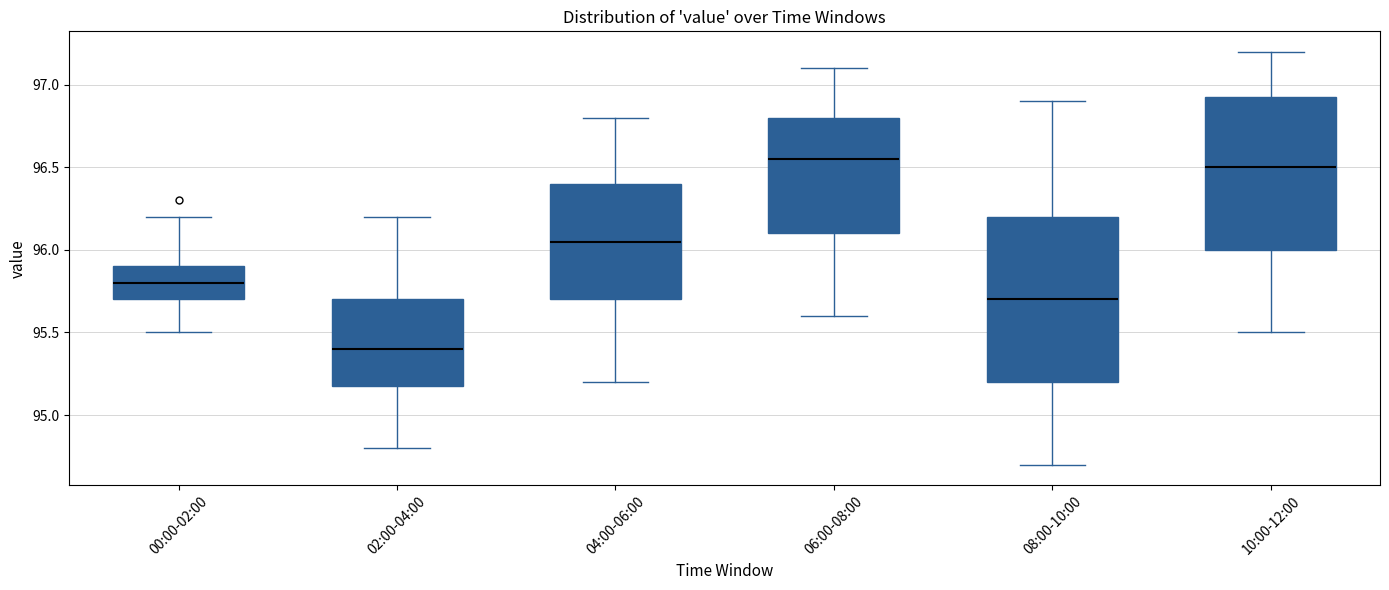

Which box is the tallest, from its lower edge to its upper edge?

08:00-10:00